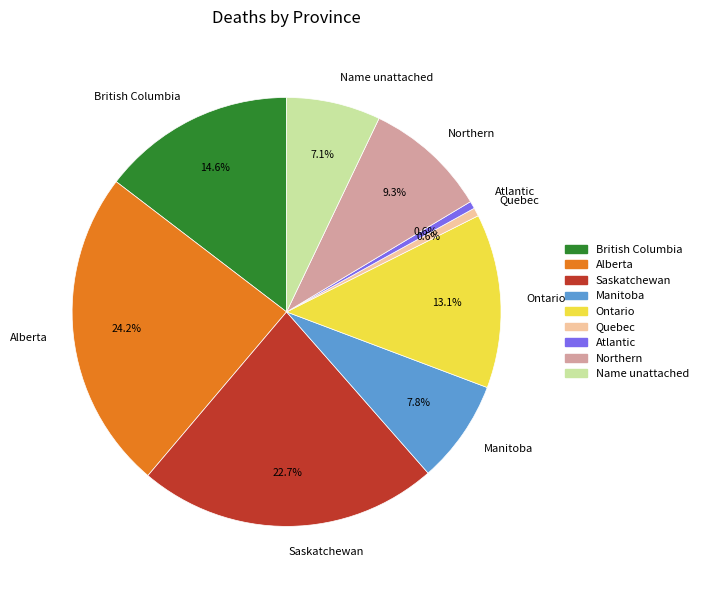

Which slice is the largest?

Alberta